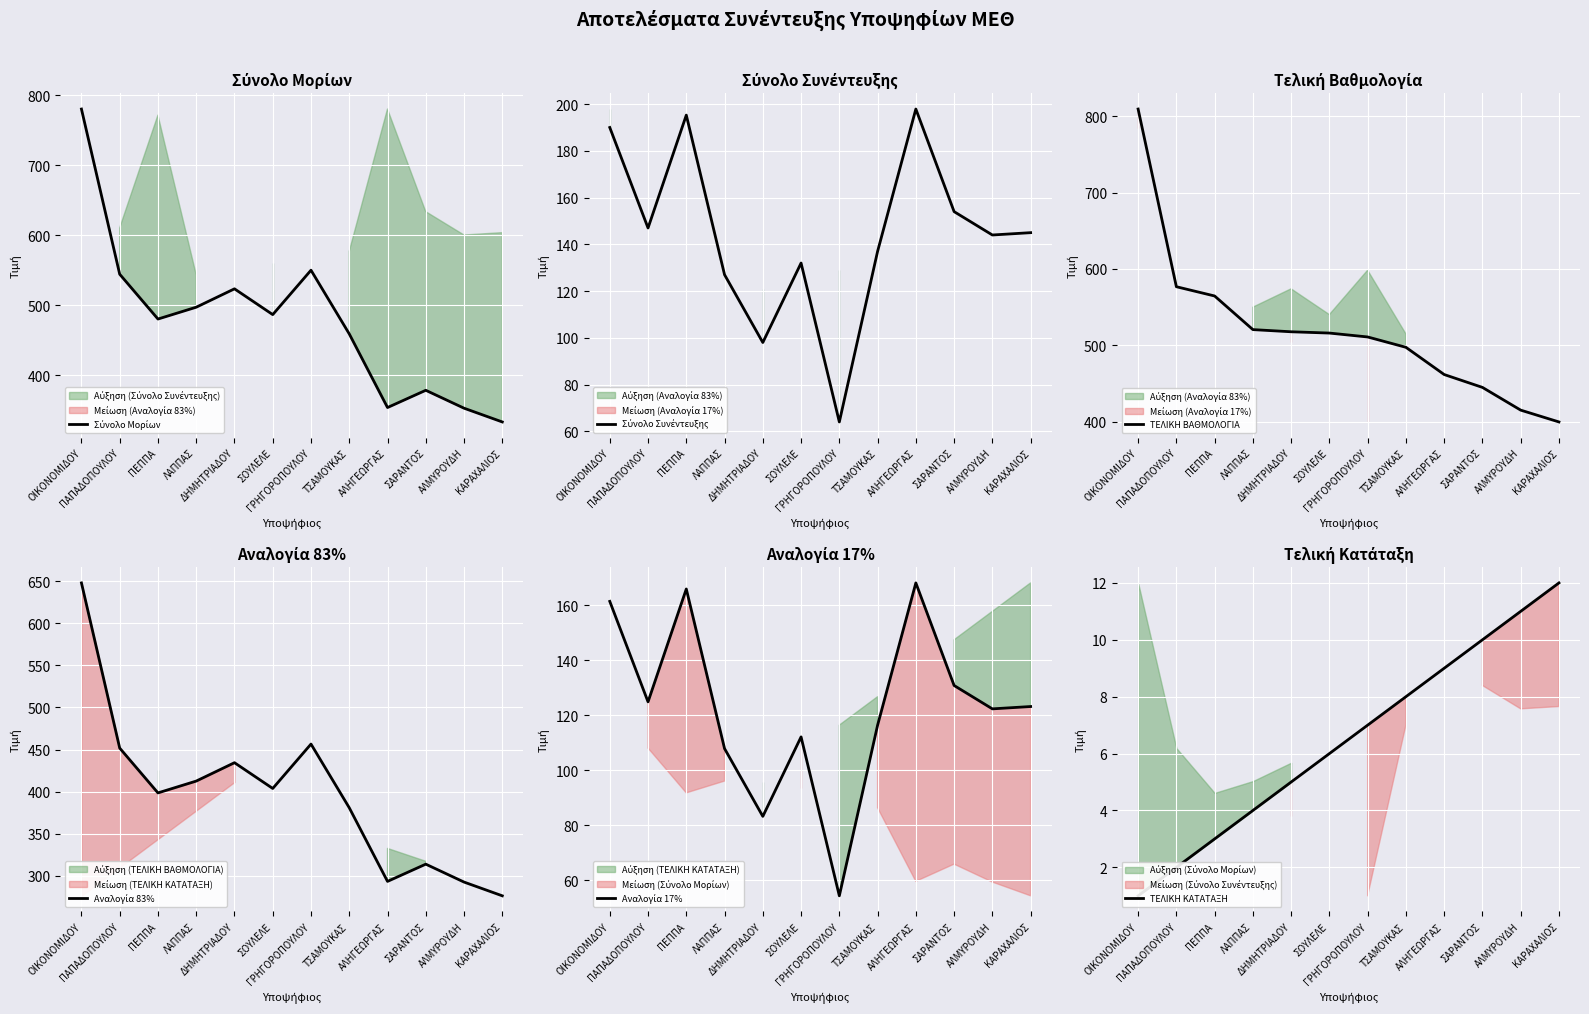

What is the maximum value shown in the chart?

809.3